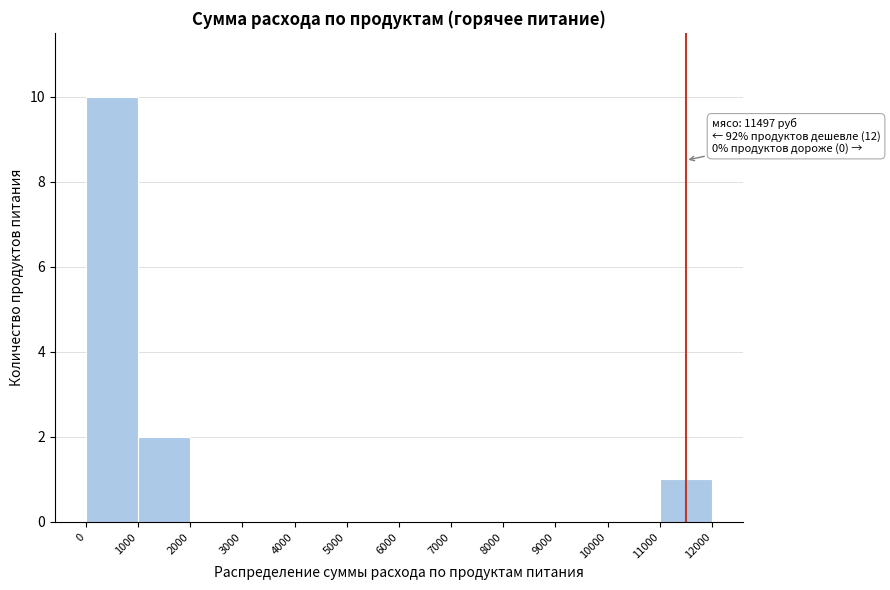

Which range on the x-axis has the tallest bar?

0 to 1000